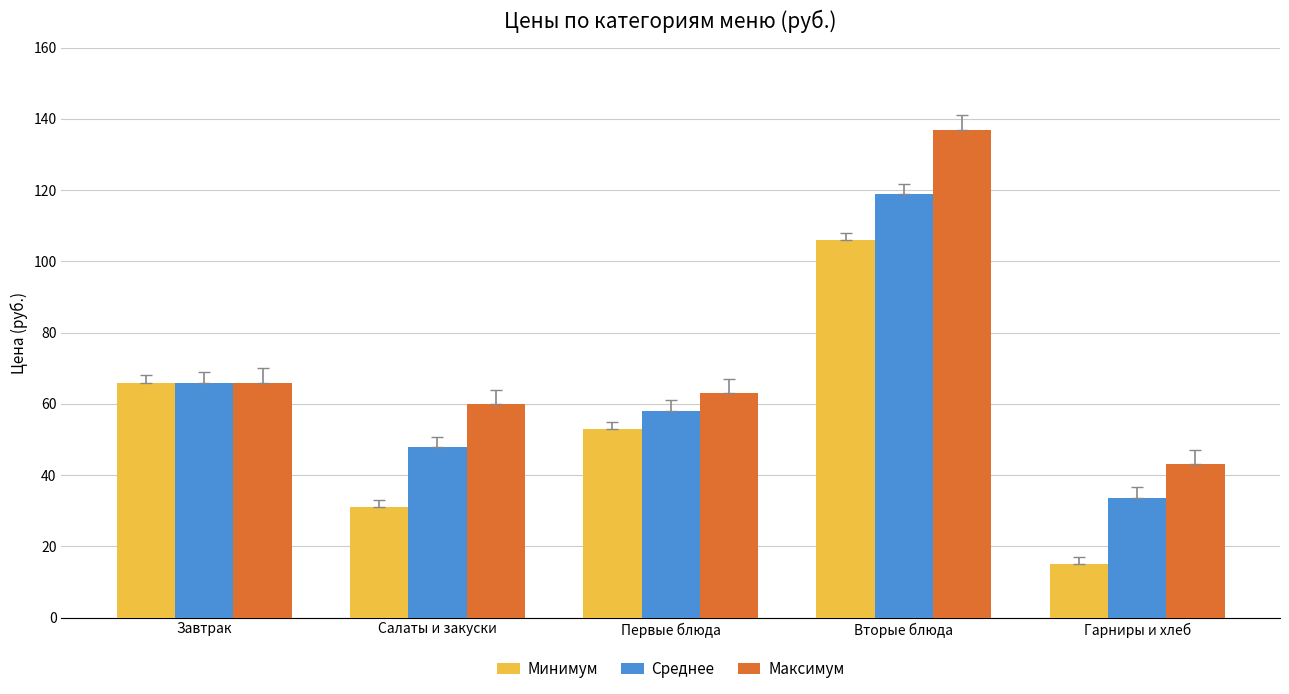

Which series has the largest range (max minus min)?

Максимум